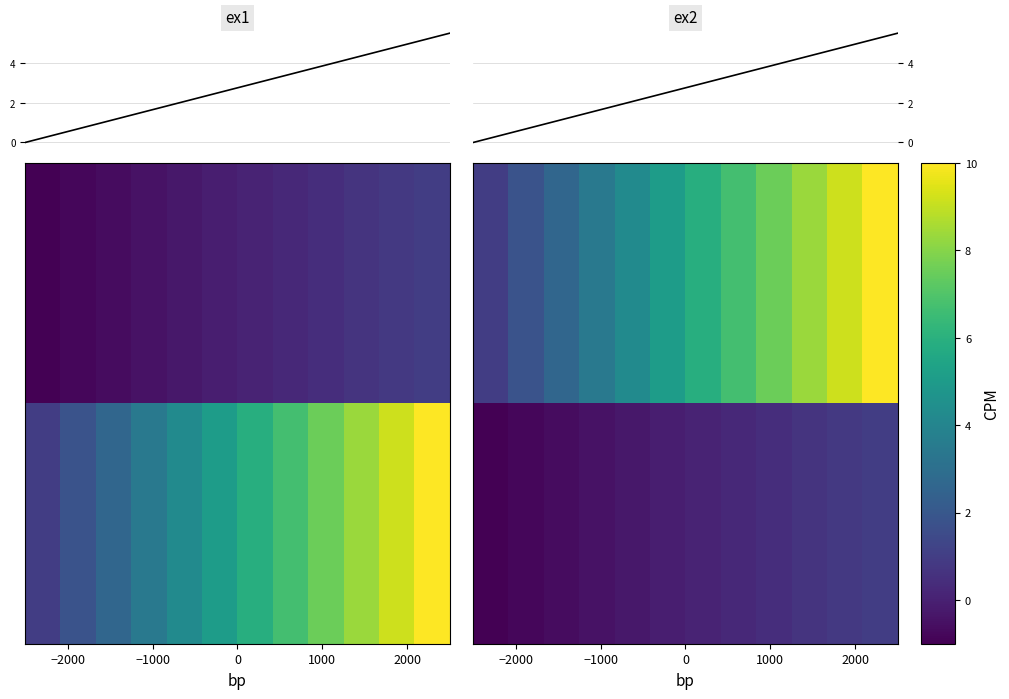

How many categories are shown in the chart?

12